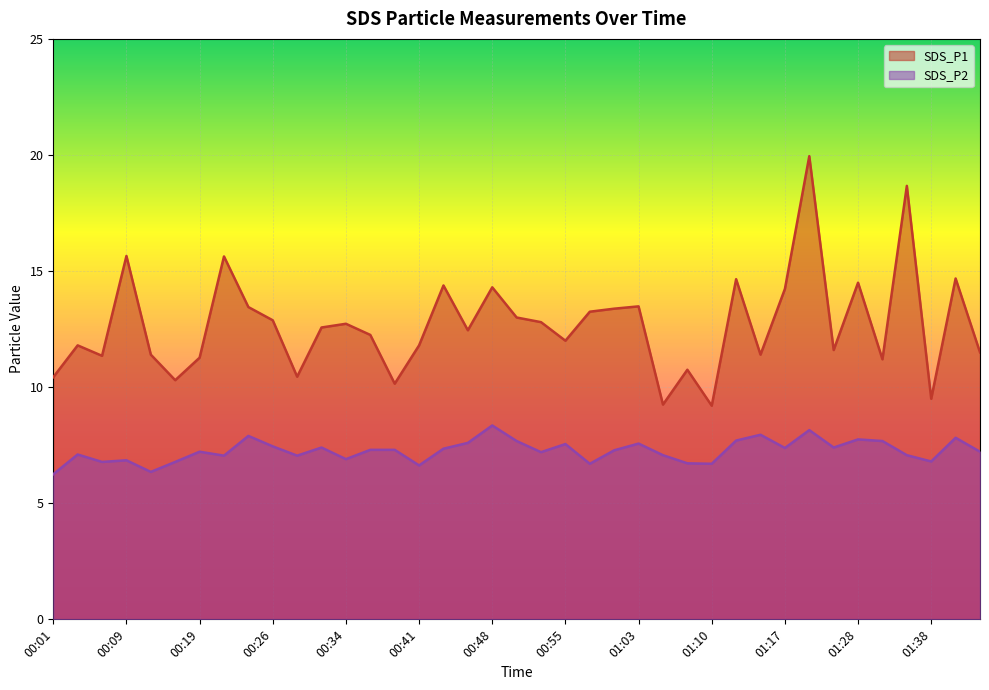

What is the sum of all SDS_P1 values?

494.2